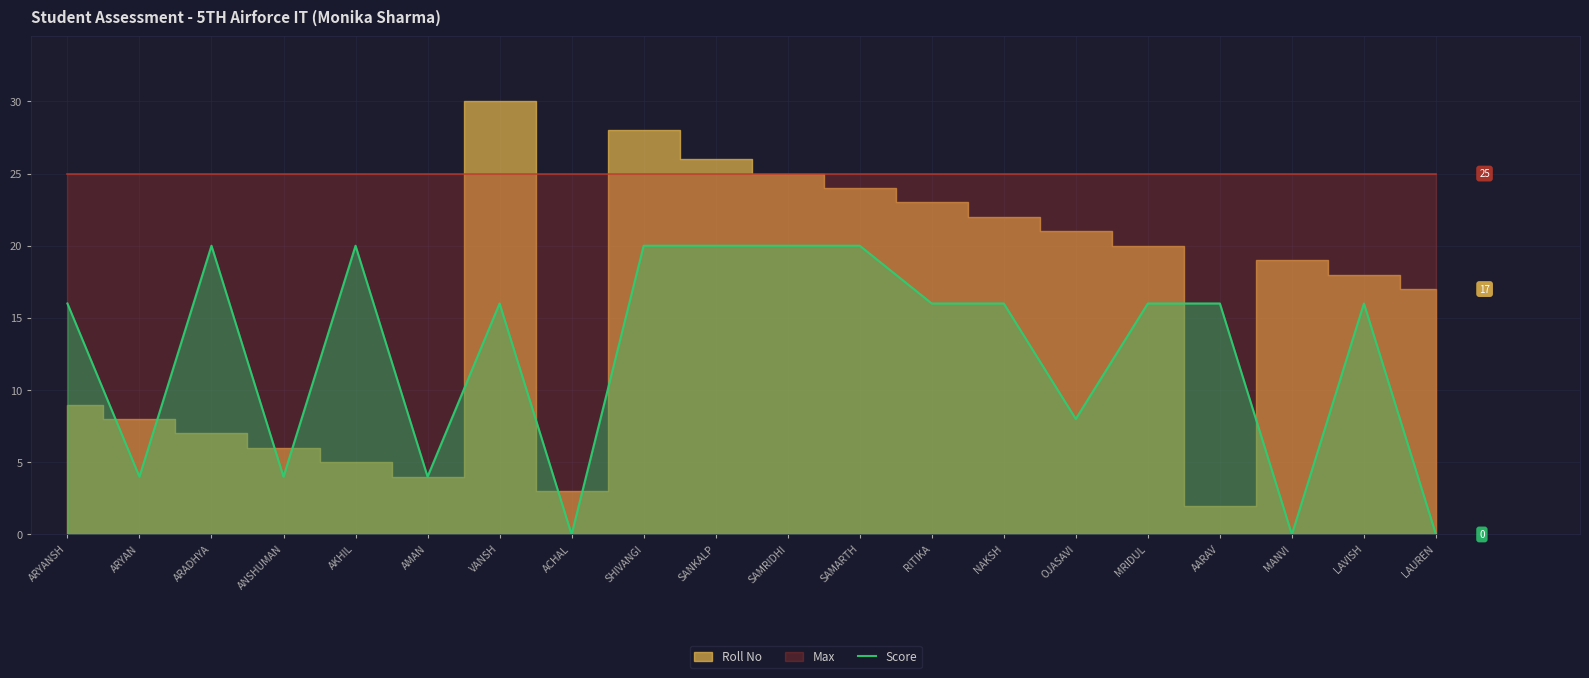

What is the maximum value for Score?

20